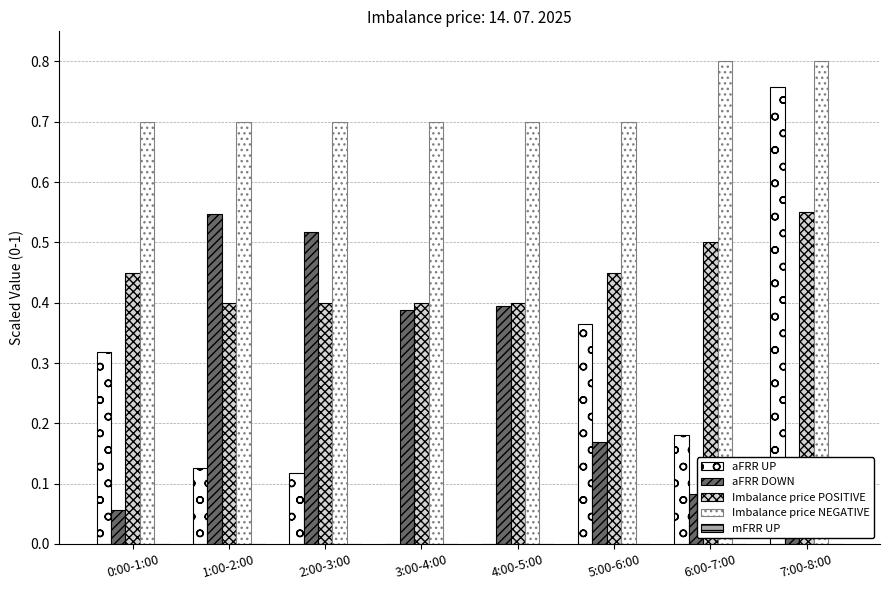

At which label is aFRR DOWN closest to 0?

7:00-8:00